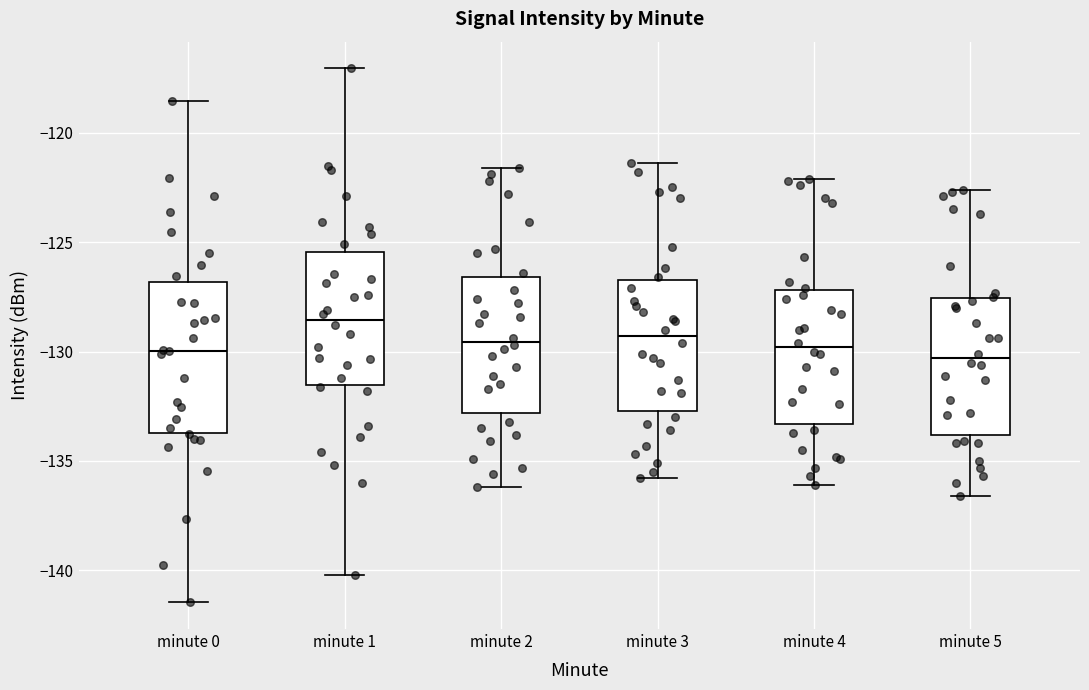

Reading left to right, read every box against the y-axis: the position of its median line, the range the box covers, and the ends of its whiskers. The values are not printed on the chart, so give them approximately, as read against the axis.

minute 0: median -130.0, box -133.5 to -127.0, whiskers -141.5 to -118.5
minute 1: median -128.5, box -131.5 to -125.5, whiskers -140.0 to -117.0
minute 2: median -129.5, box -133.0 to -126.5, whiskers -136.0 to -121.5
minute 3: median -129.5, box -132.5 to -126.5, whiskers -136.0 to -121.5
minute 4: median -130.0, box -133.5 to -127.0, whiskers -136.0 to -122.0
minute 5: median -130.5, box -134.0 to -127.5, whiskers -136.5 to -122.5